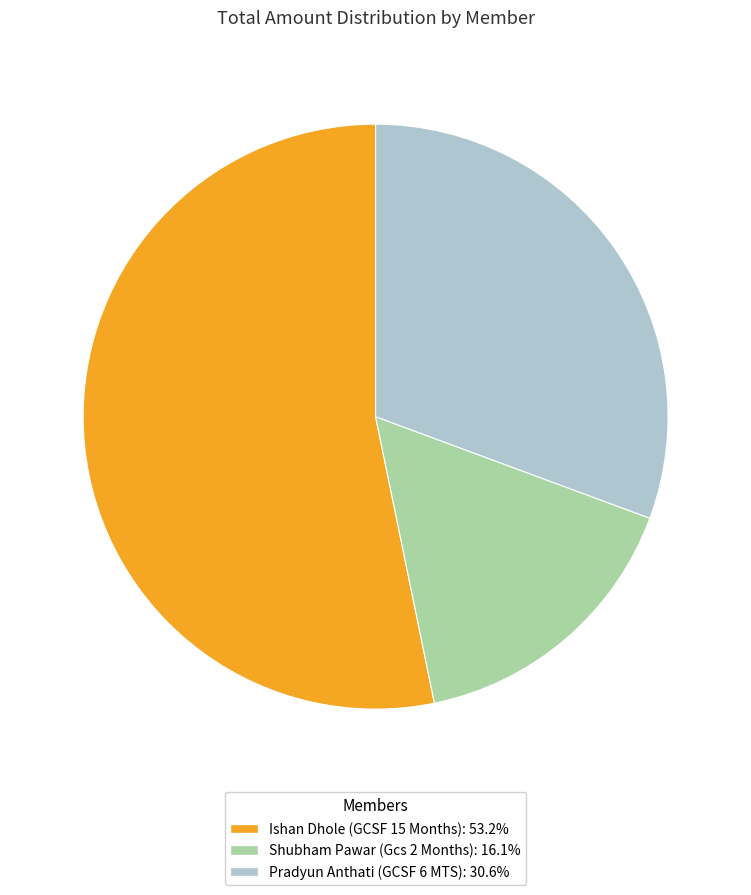

Combined, do Shubham Pawar (Gcs 2 Months): 16.1% and Ishan Dhole (GCSF 15 Months): 53.2% account for over 50%?

Yes